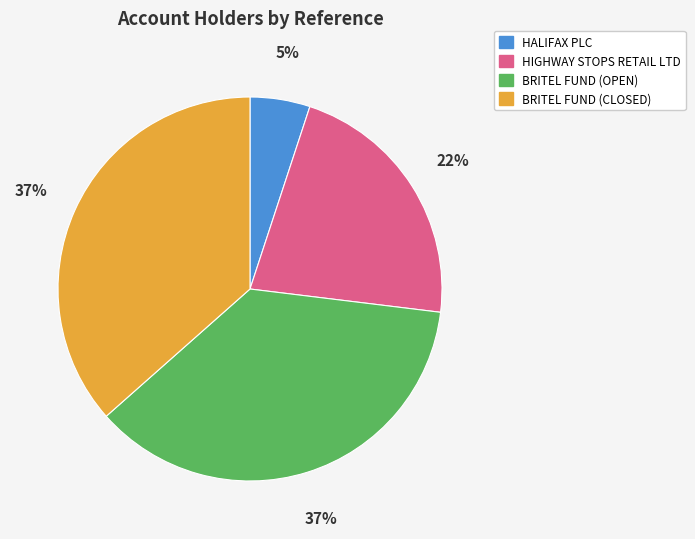

Combined, do HALIFAX PLC and BRITEL FUND (CLOSED) account for over 50%?

No